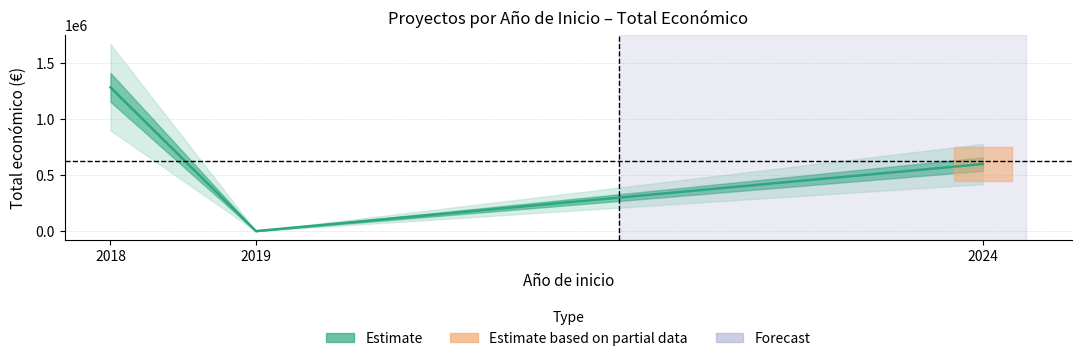

Between 2019 and 2018, which is larger?

2018